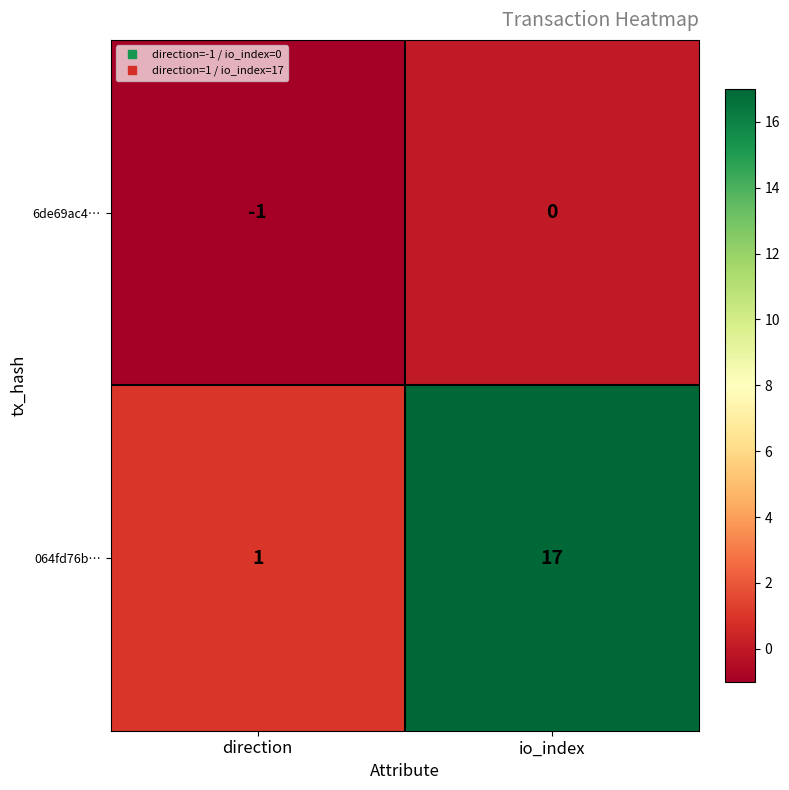

Reading left to right, what are all the values shown in this chart?

6de69ac4…: direction=-1	io_index=0
064fd76b…: direction=1	io_index=17